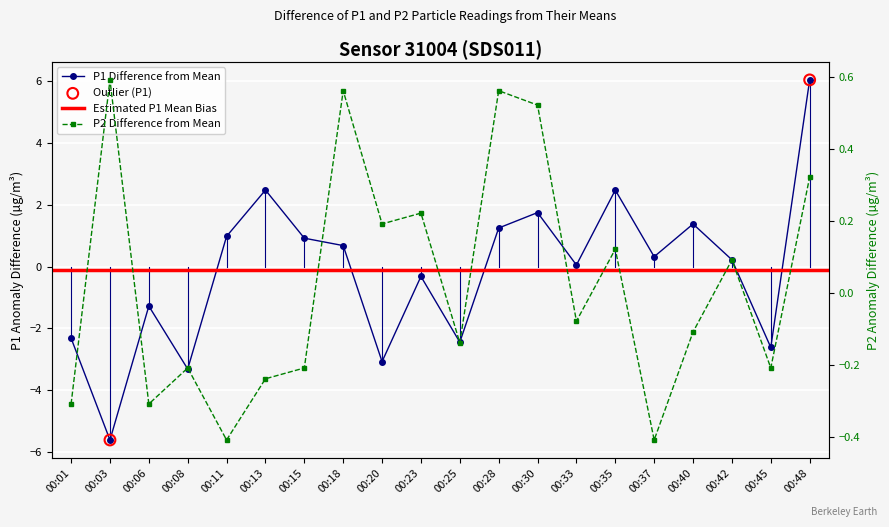

What is the total value across all series at 00:23?

-0.1